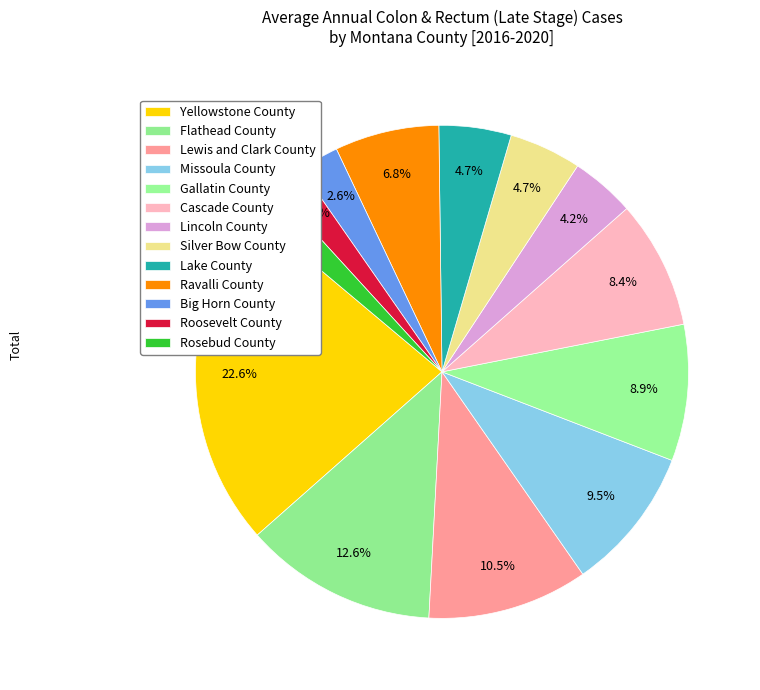

What is the smallest slice in the pie chart?

Roosevelt County